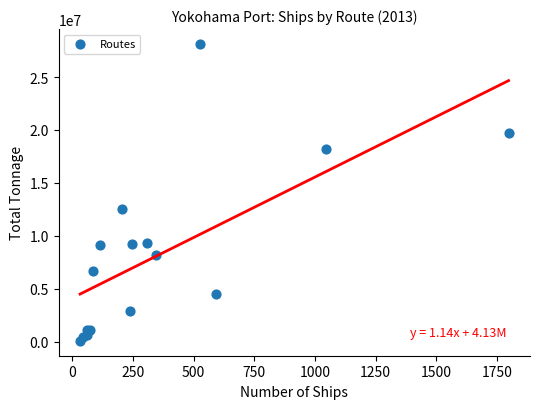

What Y value in the scatter plot is closest to 14102312?

12547920